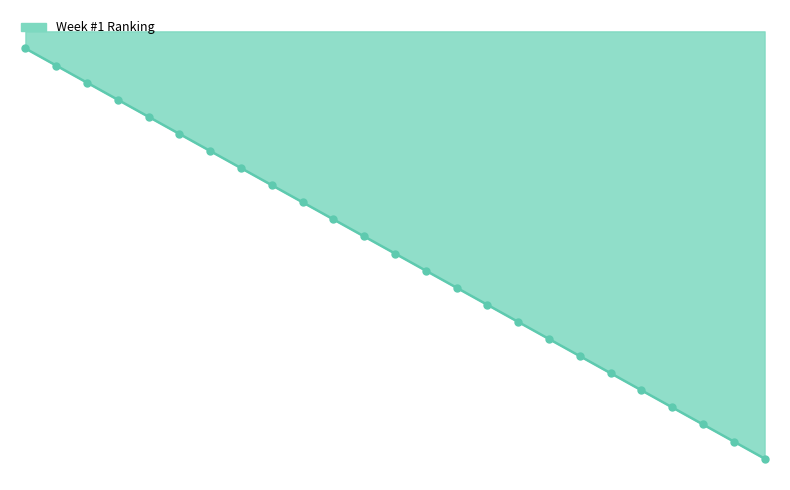

Is this an area chart (filled region under the line)?

Yes